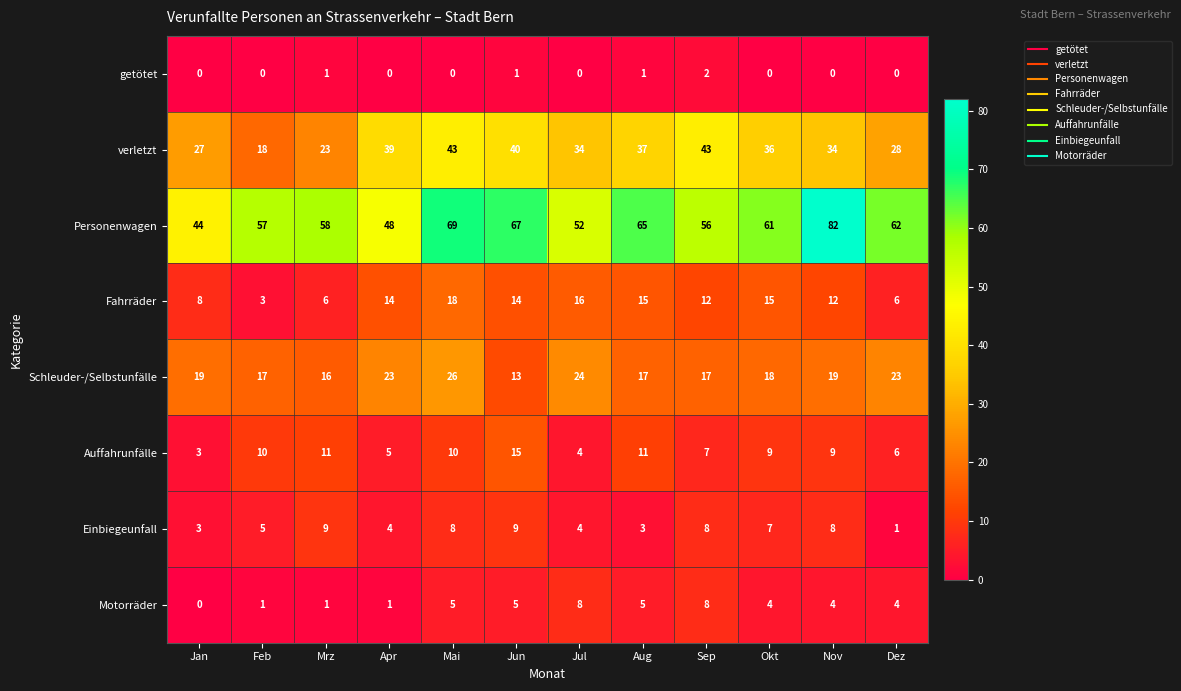

At which category does the chart reach its peak across all series?

Nov